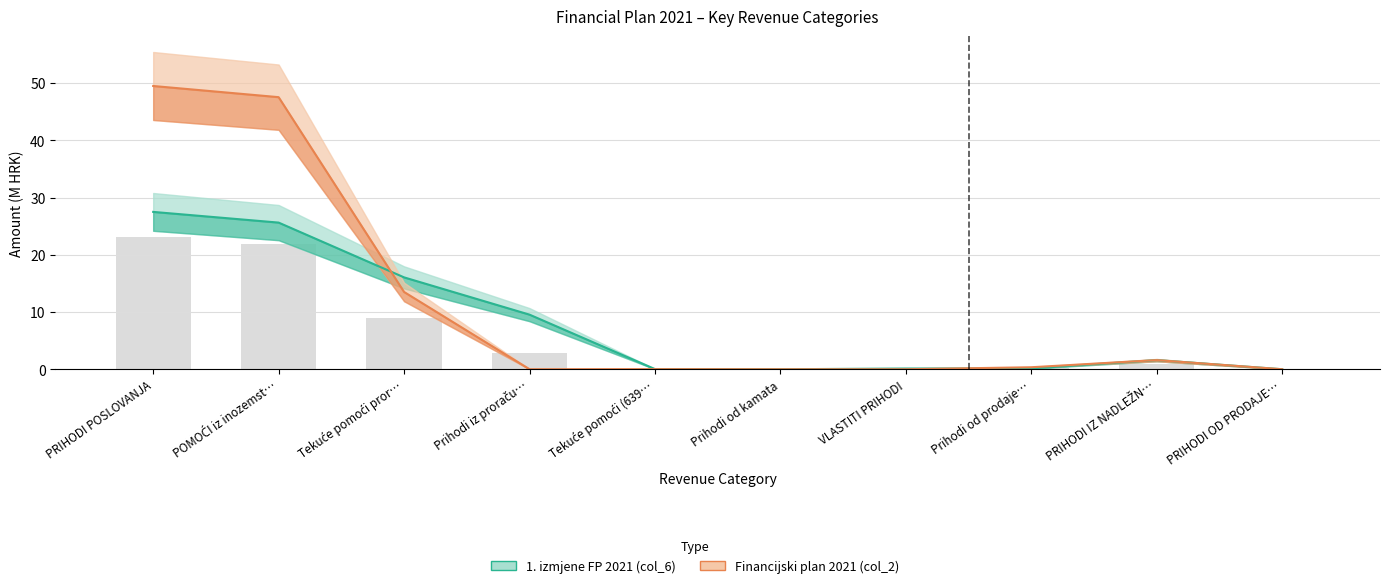

What is the highest value of the 1. izmjene FP 2021 (col_6) series?

27.5